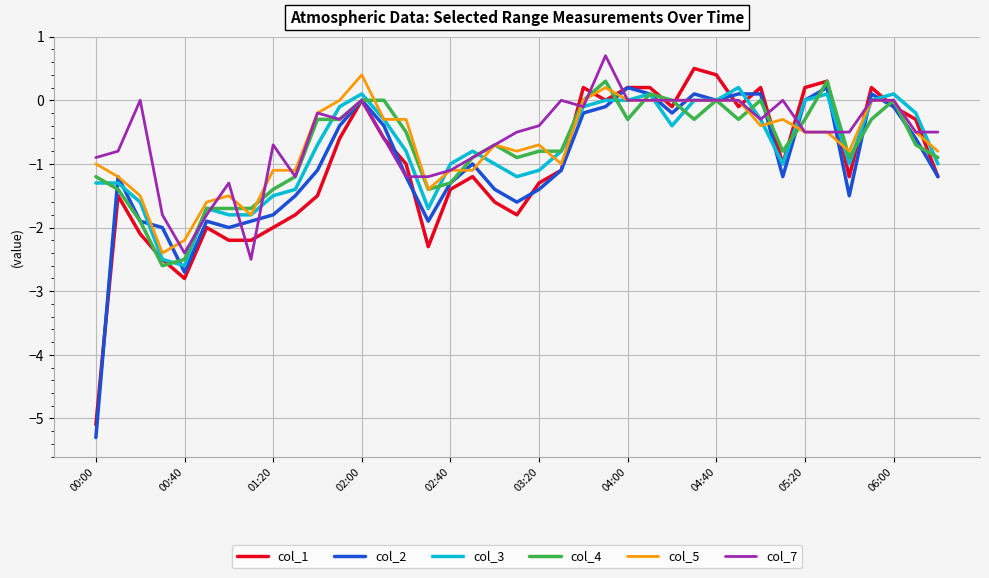

After their last crossing, which series has the higher values: col_1 or col_5?

col_5